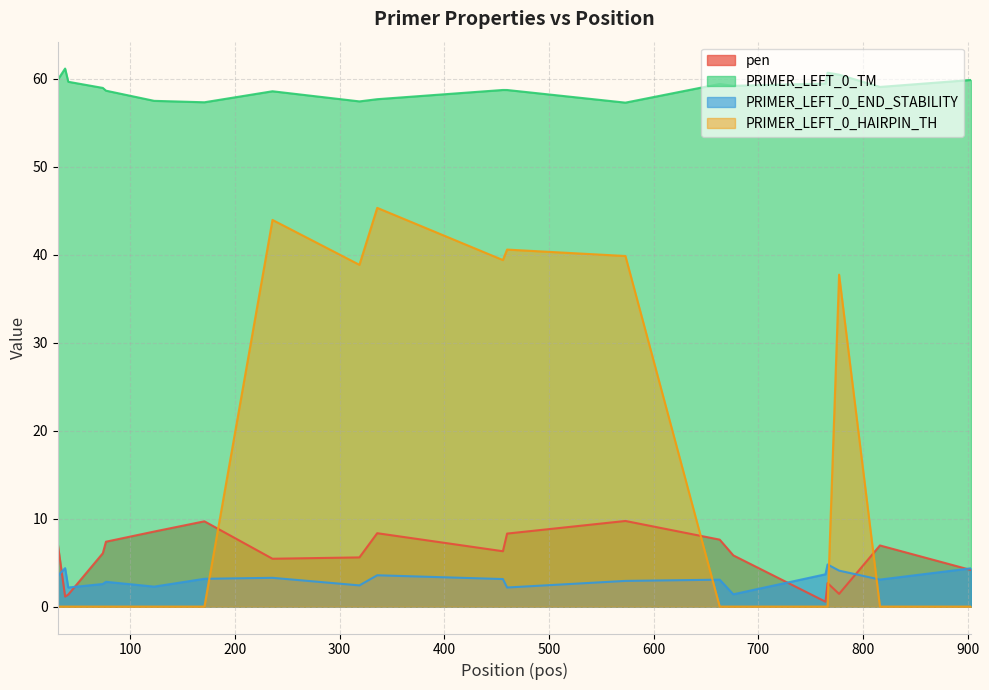

True or false: PRIMER_LEFT_0_TM and PRIMER_LEFT_0_HAIRPIN_TH cross at least once.

False